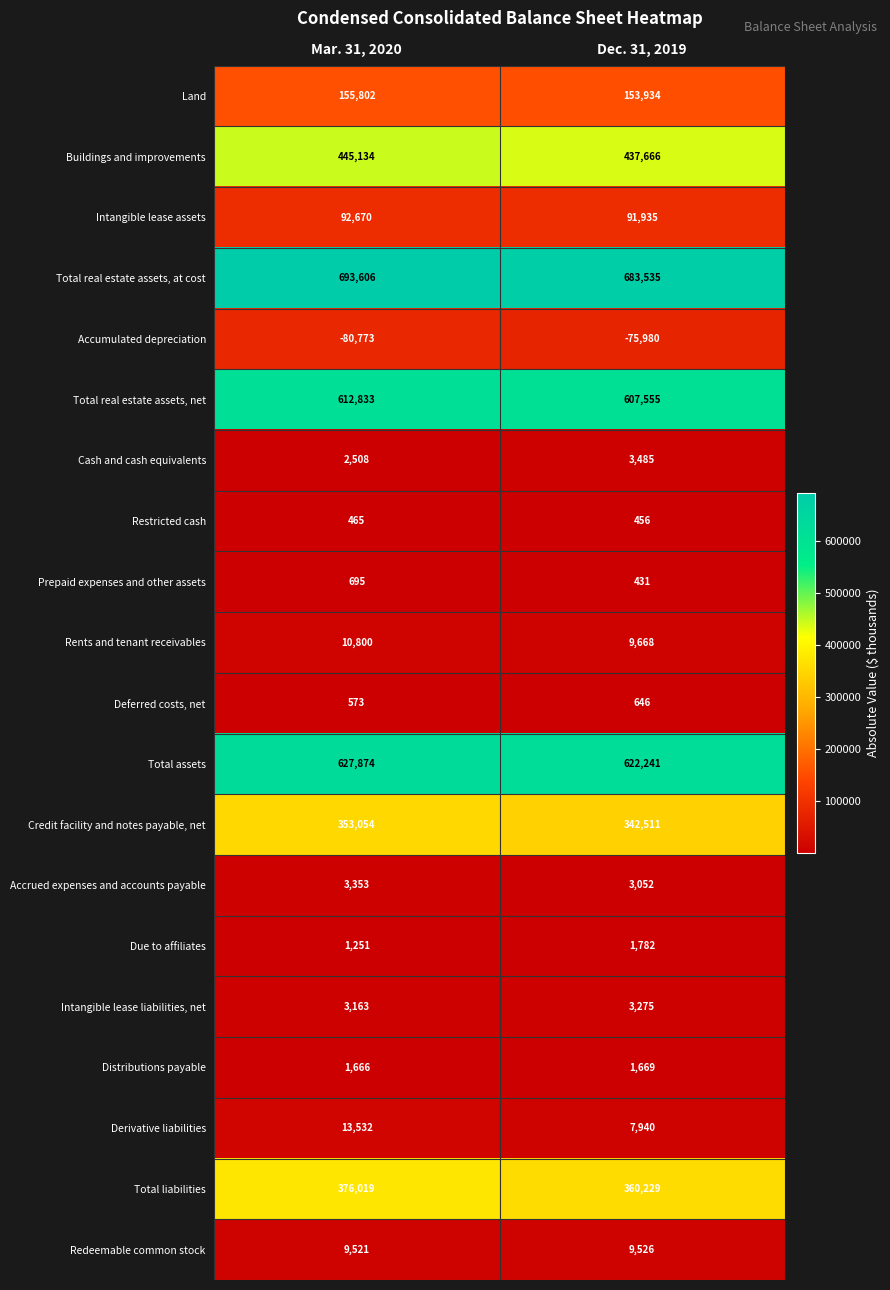

What is the approximate value of Total real estate assets, at cost at Dec. 31, 2019, to the nearest 50?

683550